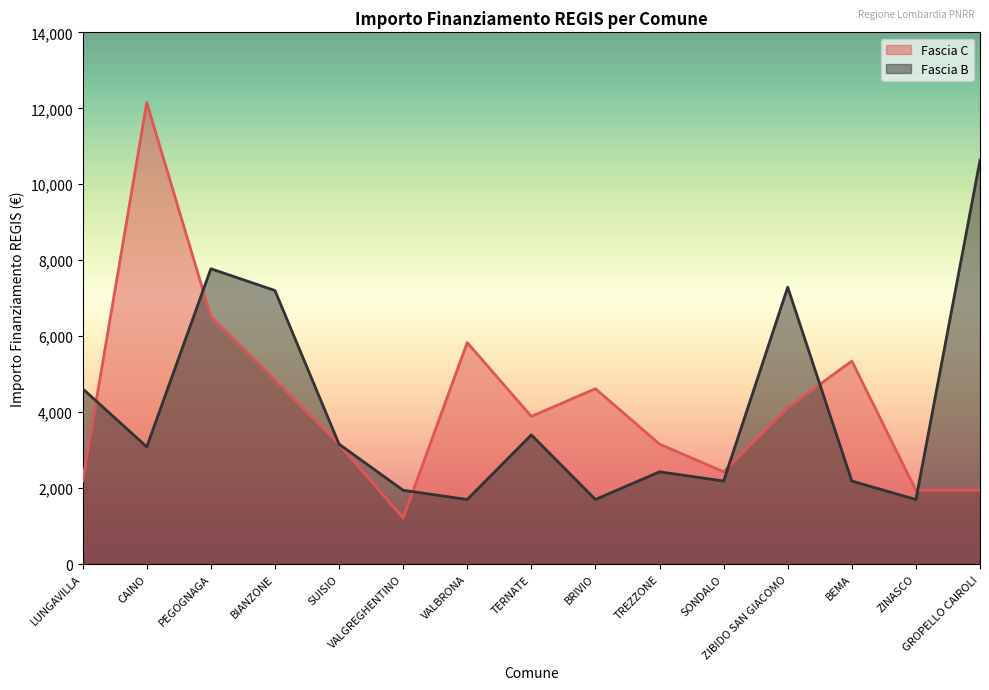

What is the sum of the Fascia C values at LUNGAVILLA and ZINASCO?

4131